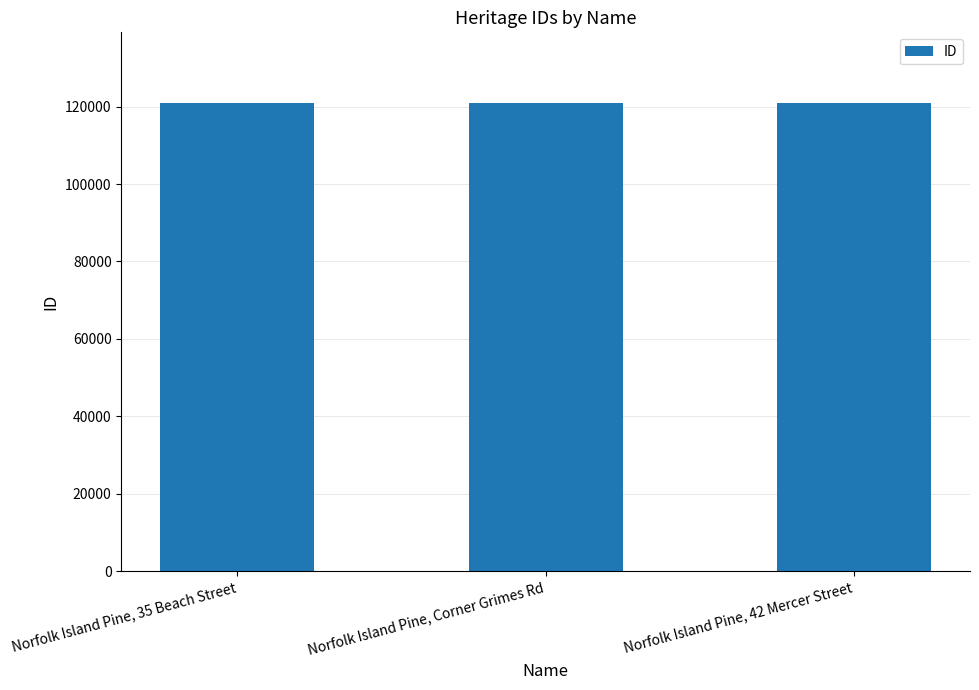

What is the sum of all values?

363053